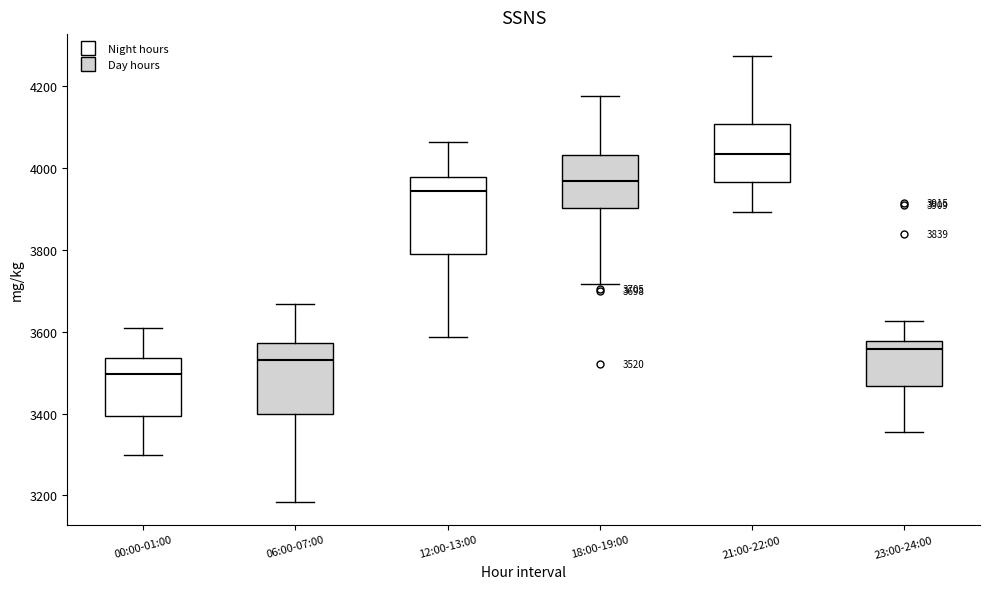

Which box has the lowest median line?

00:00-01:00